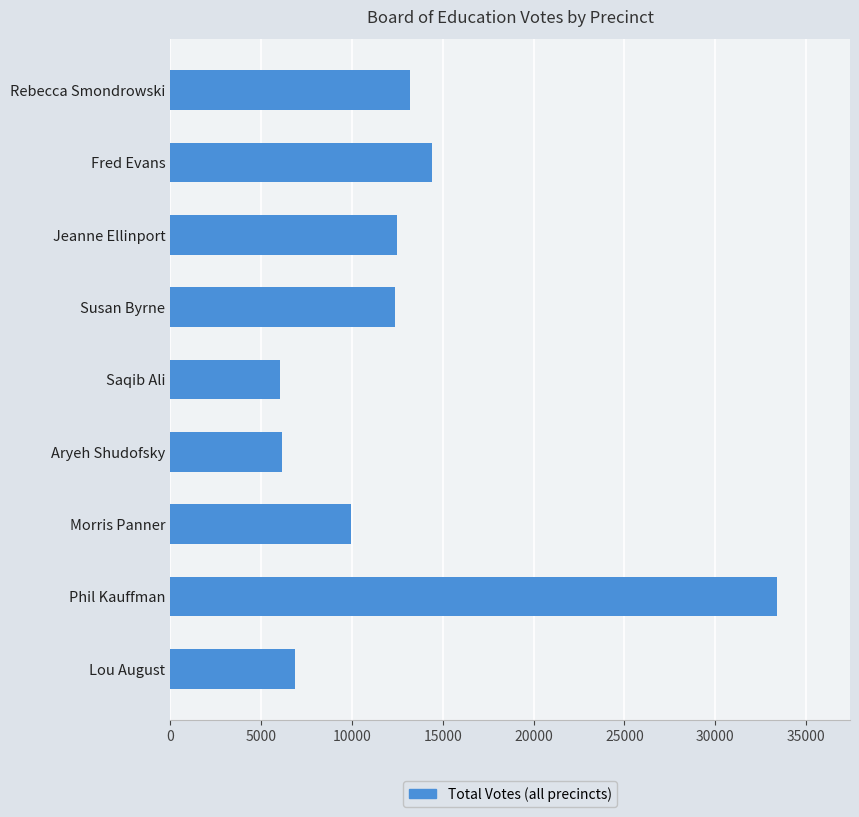

What is the difference between the maximum and minimum values?

27383